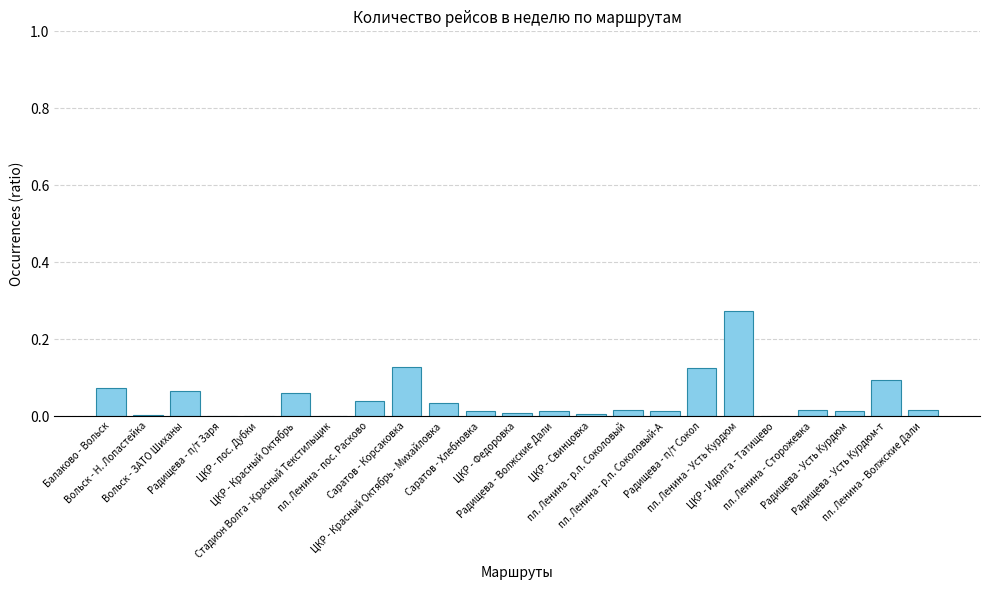

Does the chart contain stacked bars?

No